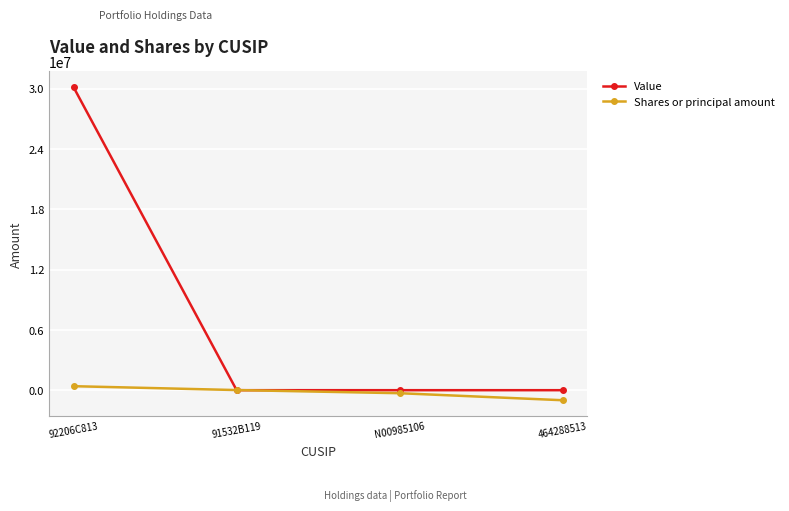

True or false: Shares or principal amount has a value of 12499 at 91532B119.

True